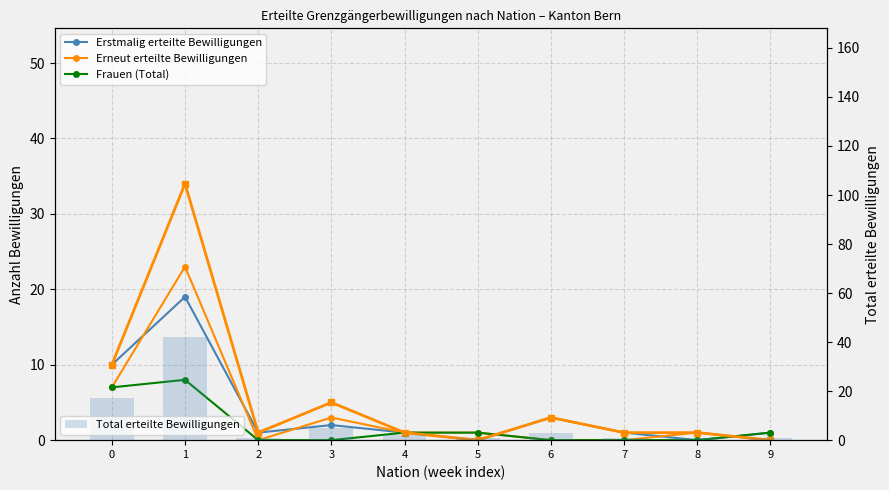

Rank the categories by Männer (Total) value from lowest to highest.

5, 9, 2, 4, 7, 8, 6, 3, 0, 1